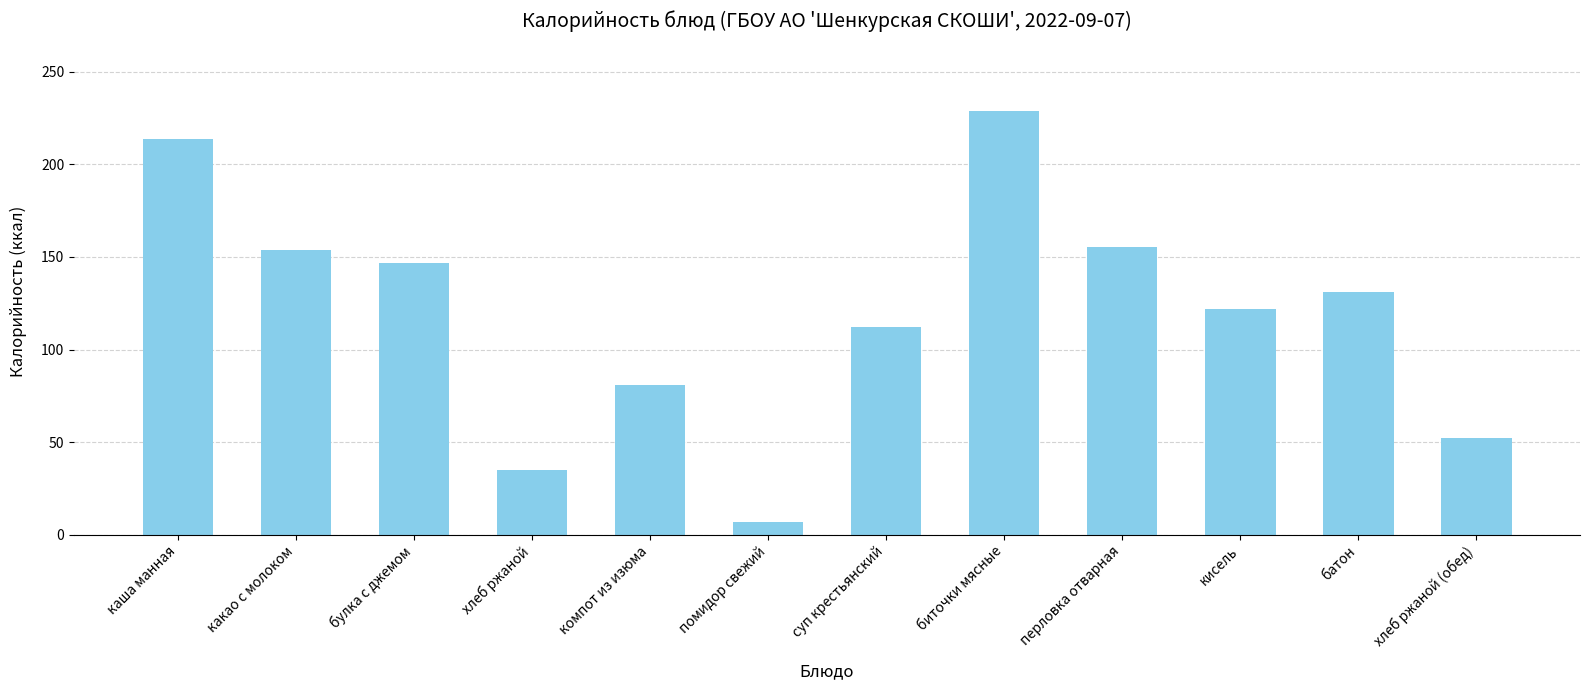

What is the difference between the values at булка с джемом and помидор свежий?

139.6